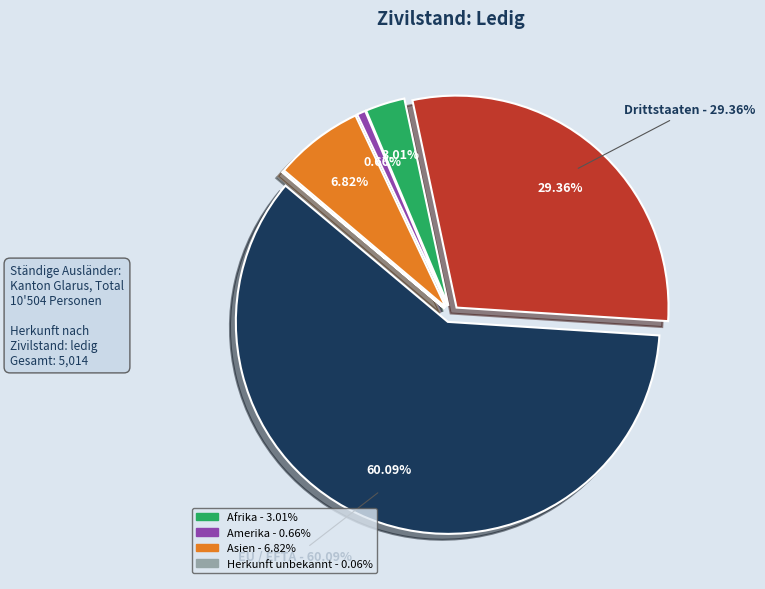

Is the sum of EU / EFTA and Drittstaaten greater than half?

Yes